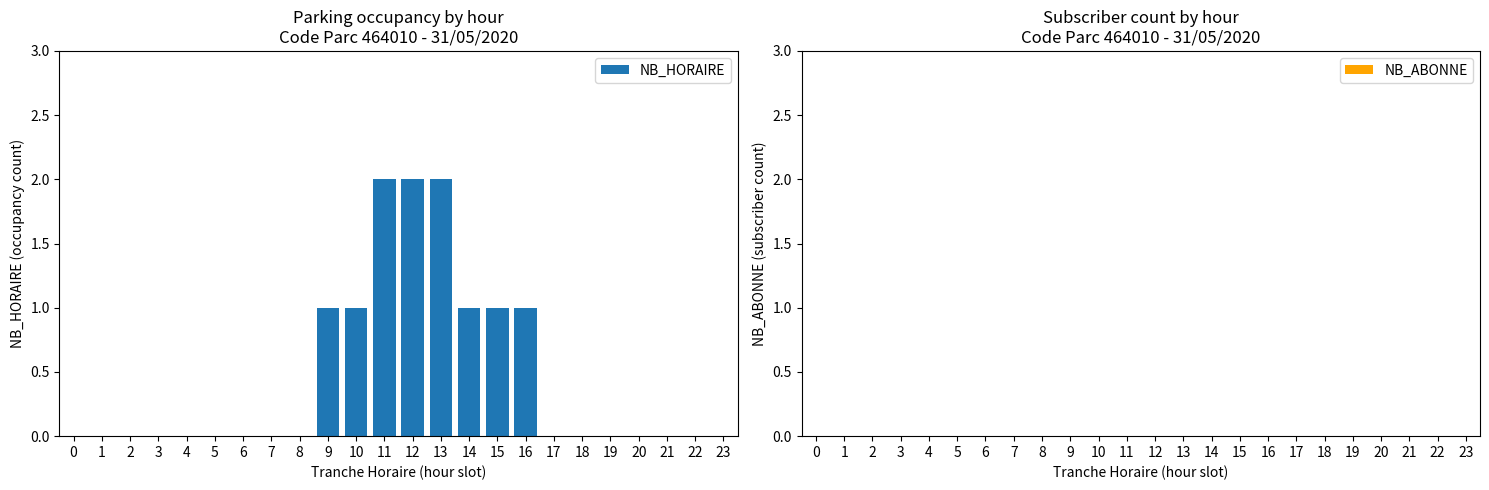

The value at 23 is -1. True or false?

False